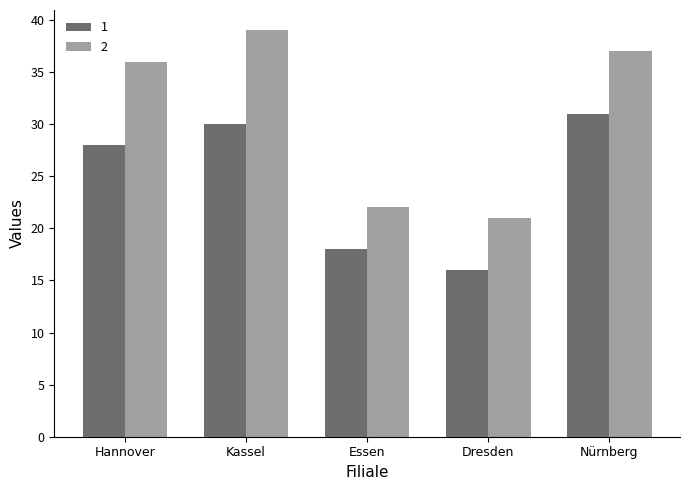

Is the value of 1 at Nürnberg greater than the value of 2 at Hannover?

No